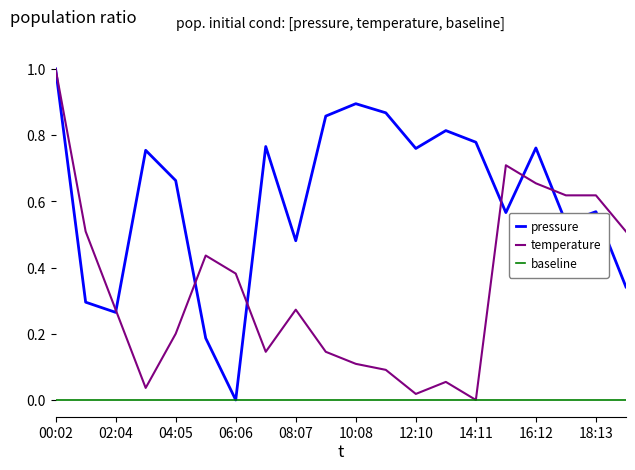

How many lines are shown in the chart?

3